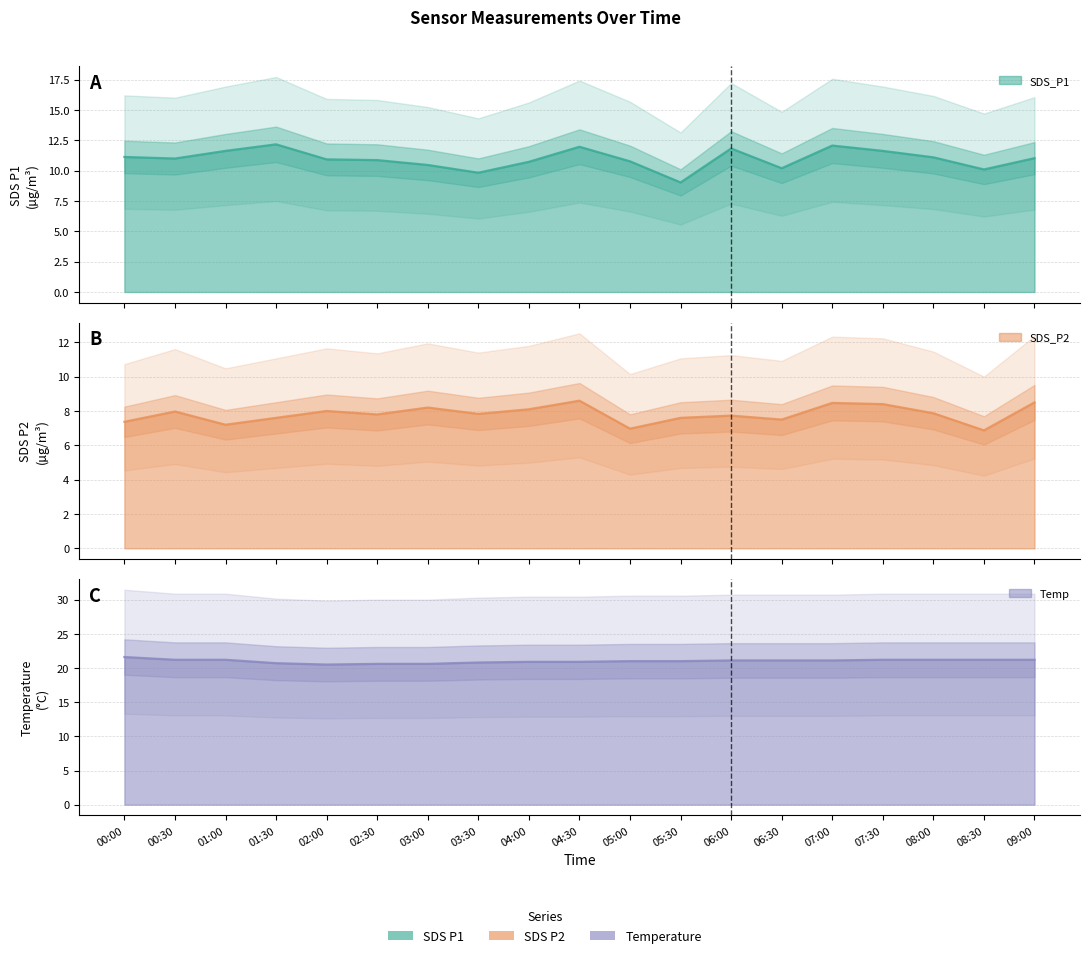

At how many categories does at least one series exceed 12?

19